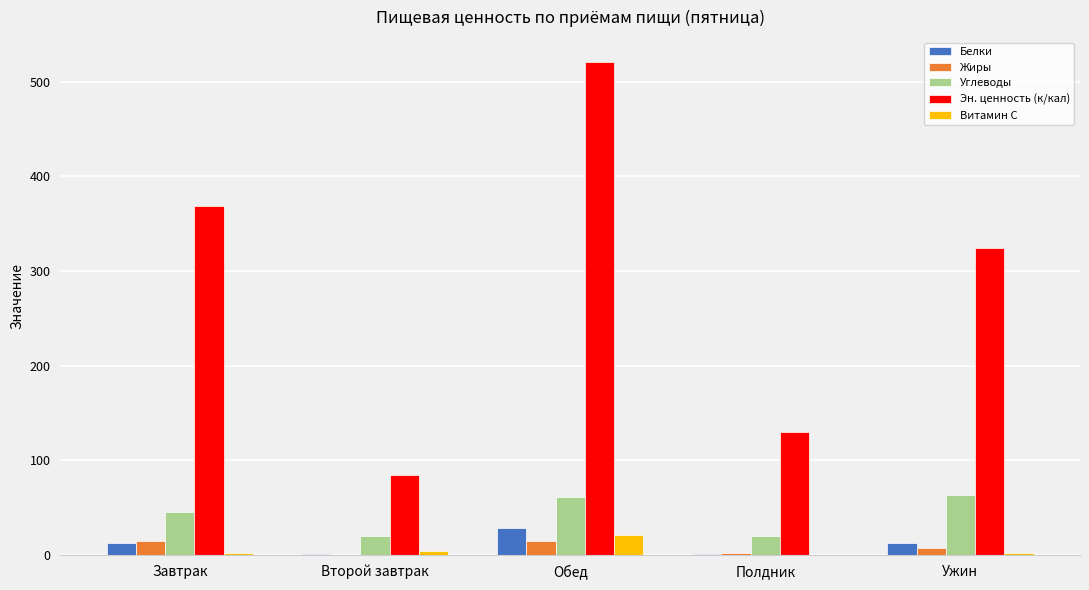

What is the maximum value shown in the chart?

521.0